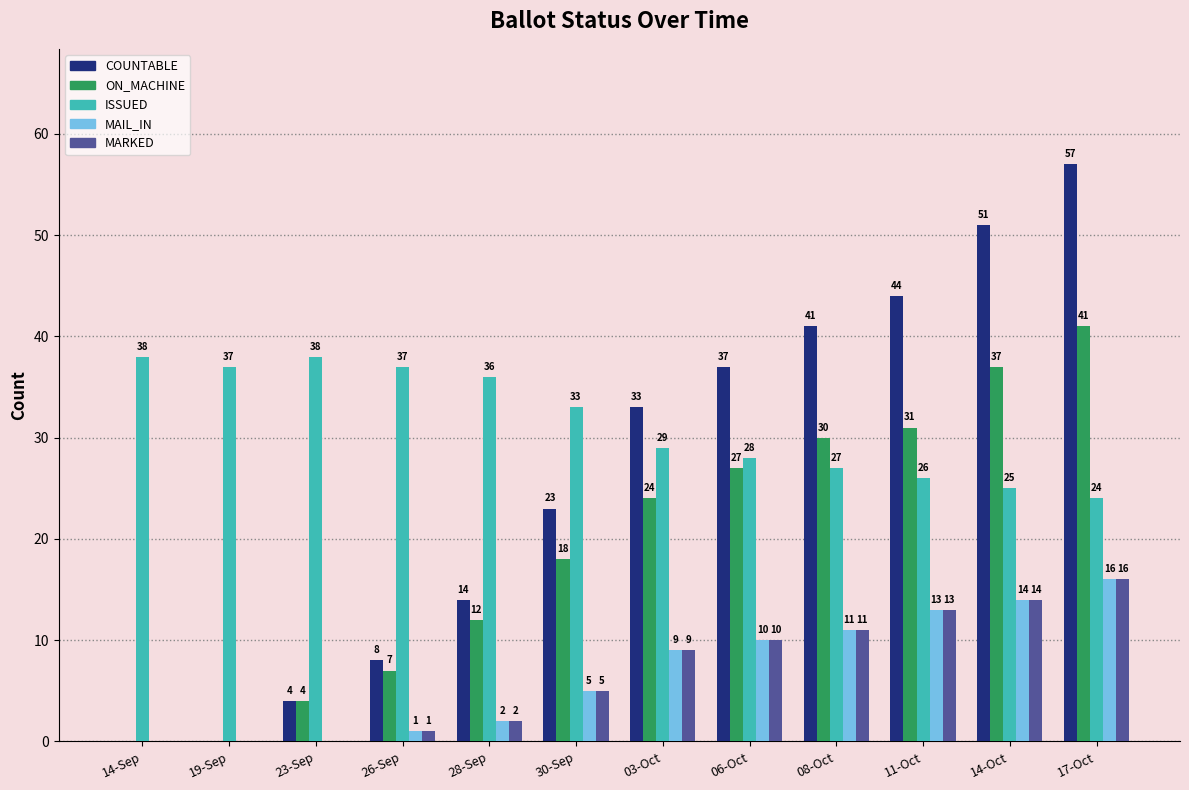

What is the sum of all ON_MACHINE values?

231